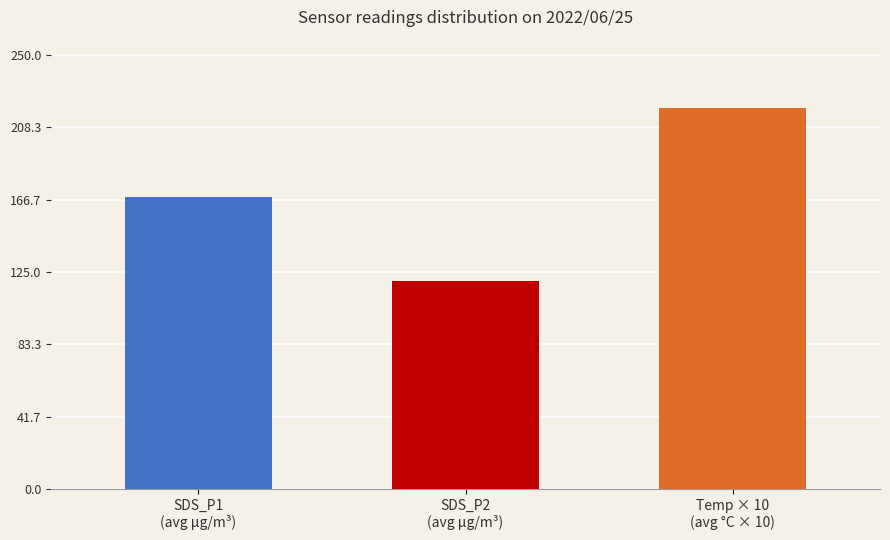

What is the difference between the maximum and minimum values?

99.4